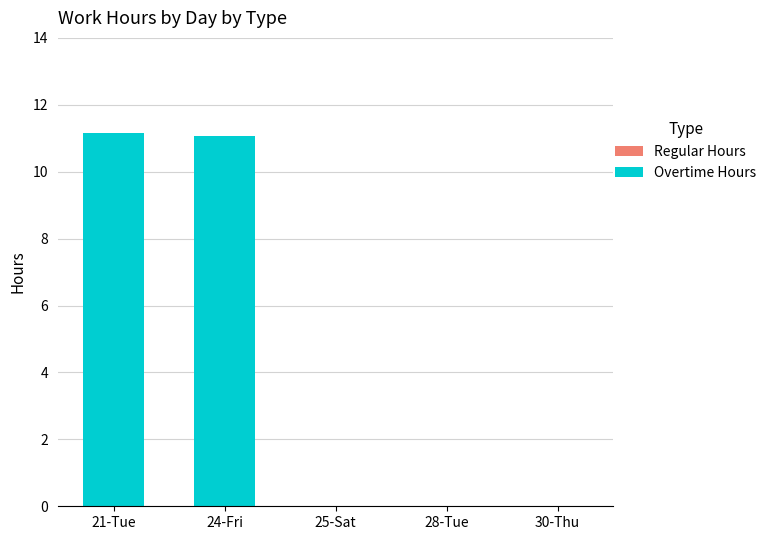

Between 28-Tue and 21-Tue, which is larger?

21-Tue